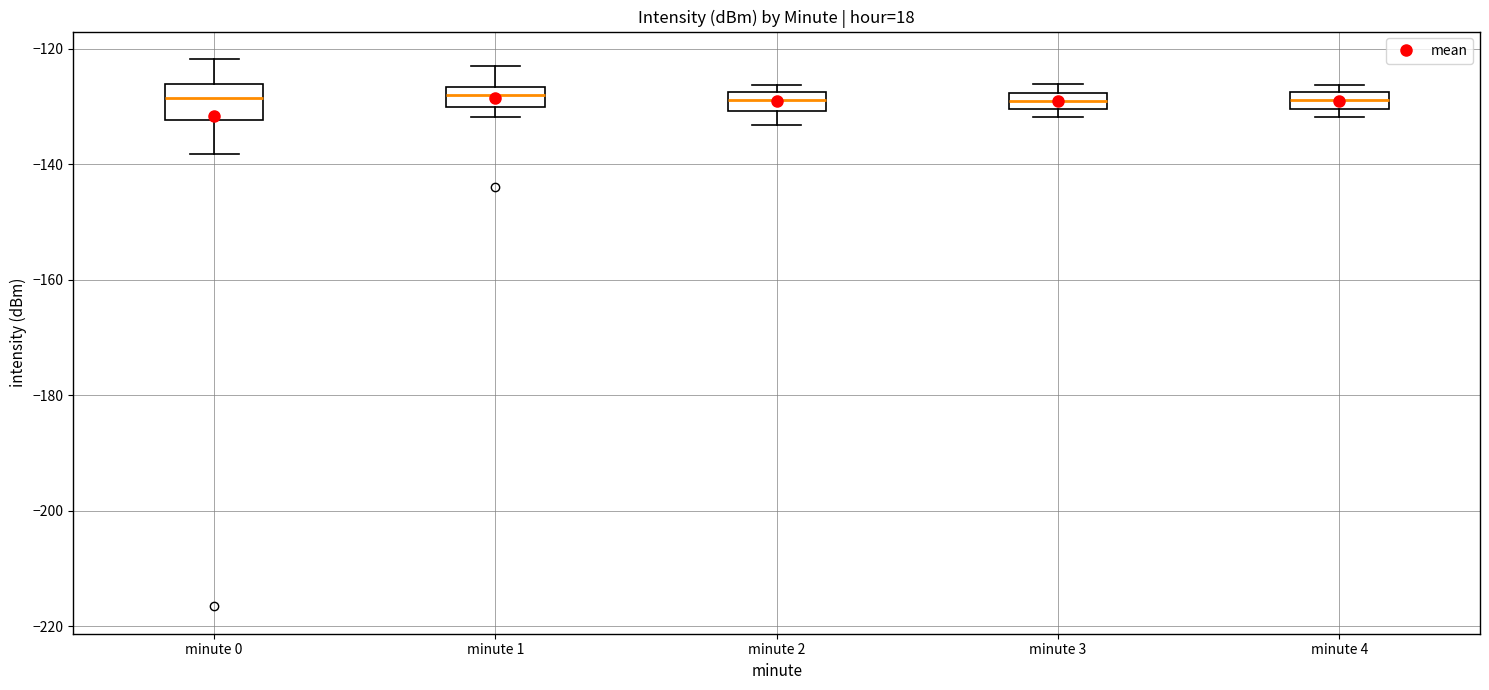

Where does the median line of the box for minute 0 sit on the y-axis? The values are not printed on the chart, so give them approximately, as read against the axis.

-128